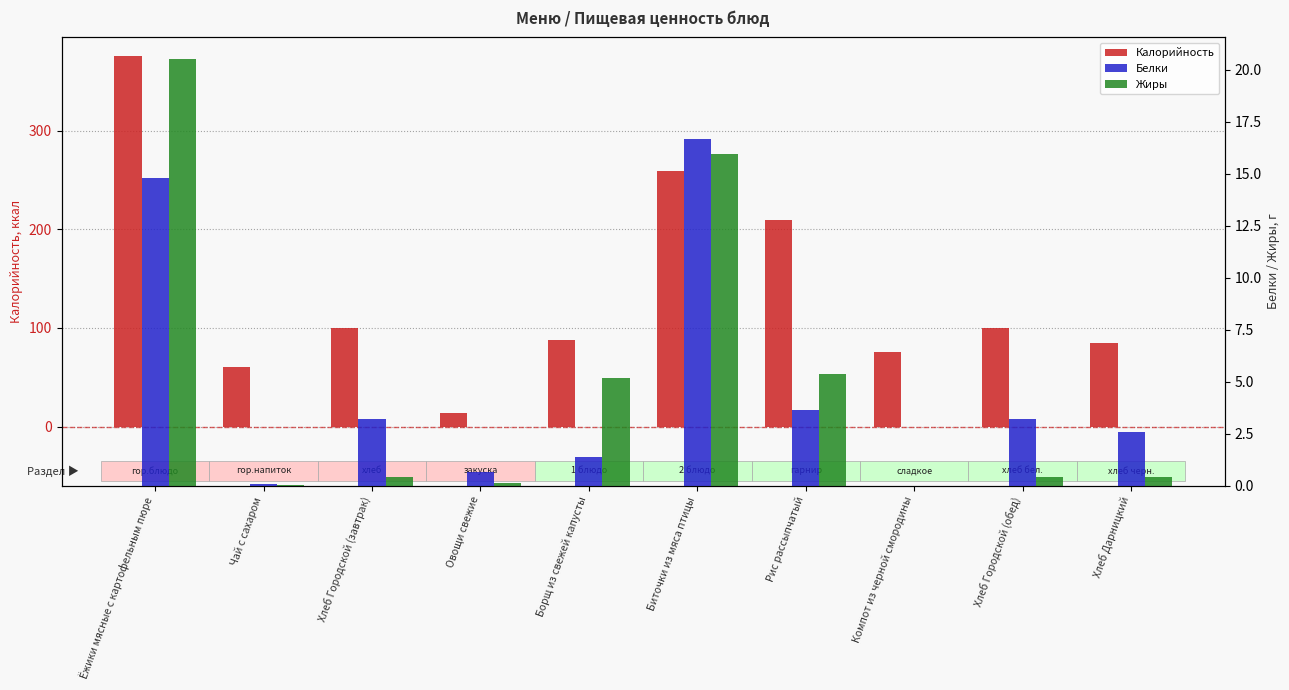

What is the value of the Калорийность bar at the 8th from the left?

76.0